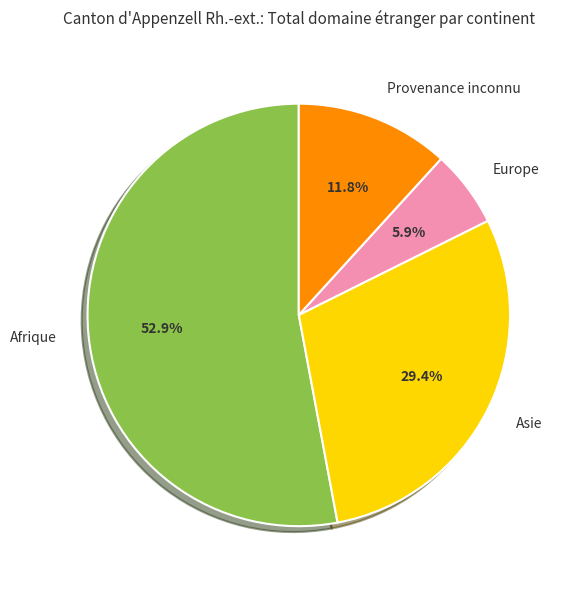

Which slice is the smallest?

Europe